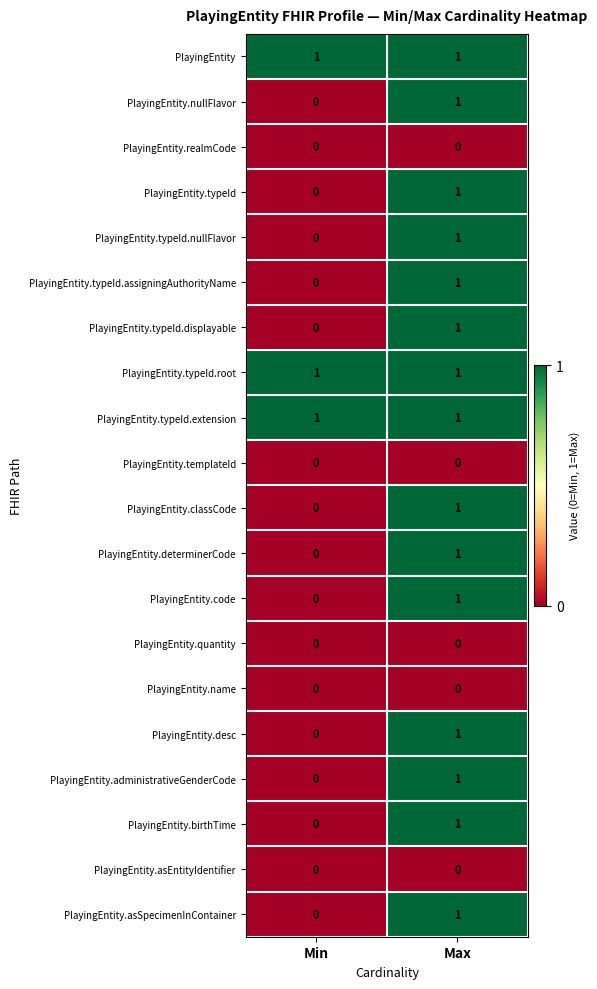

What is the maximum value shown in the chart?

1